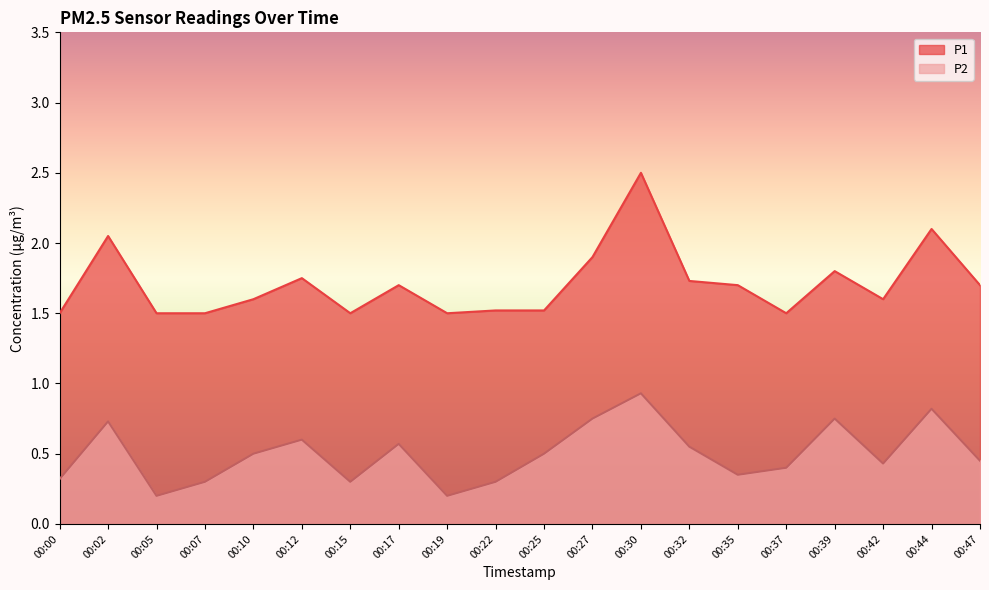

Is the value of P2 at 00:02 greater than the value of P1 at 00:10?

No